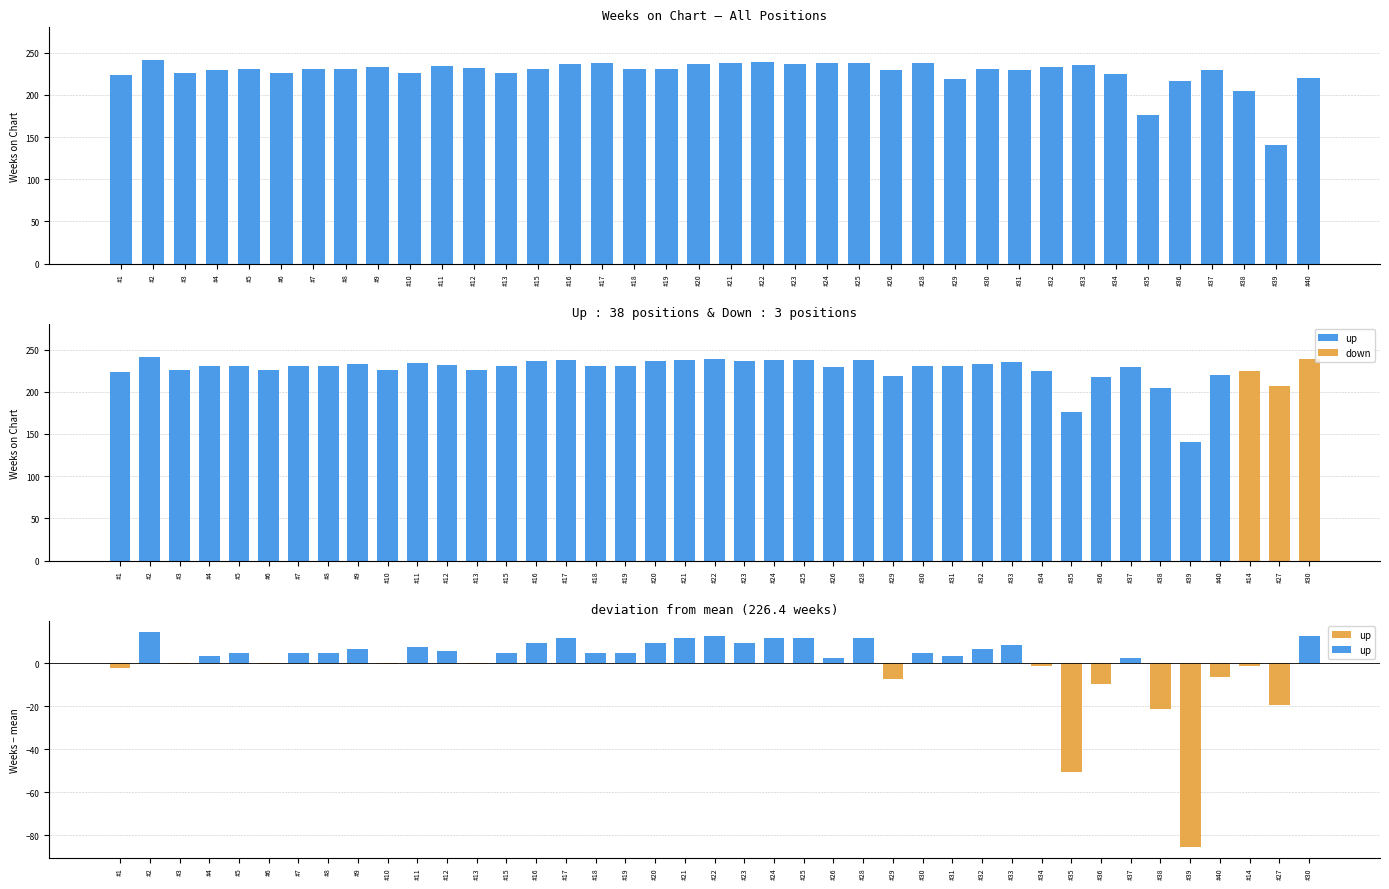

What is the minimum value shown in the chart?

141